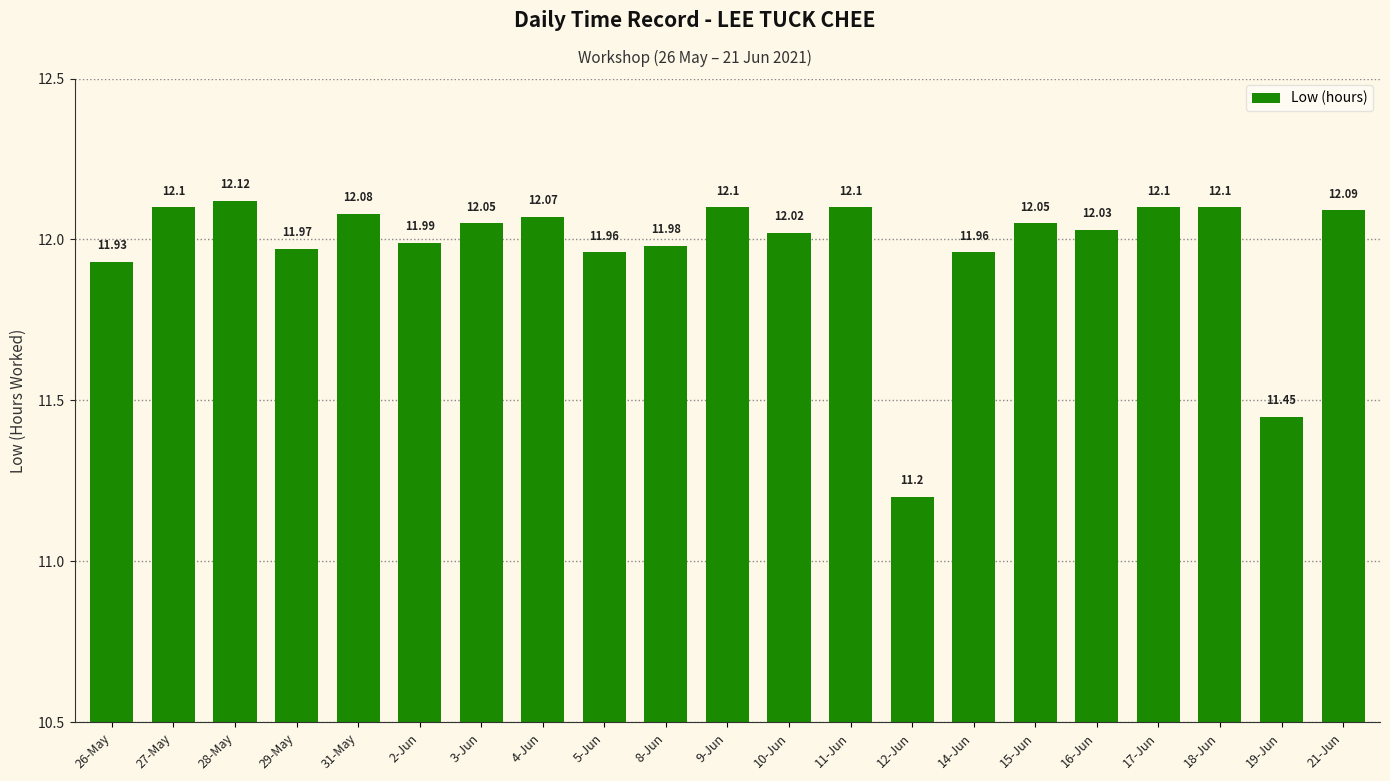

At which category does the chart reach its minimum across all series?

12-Jun